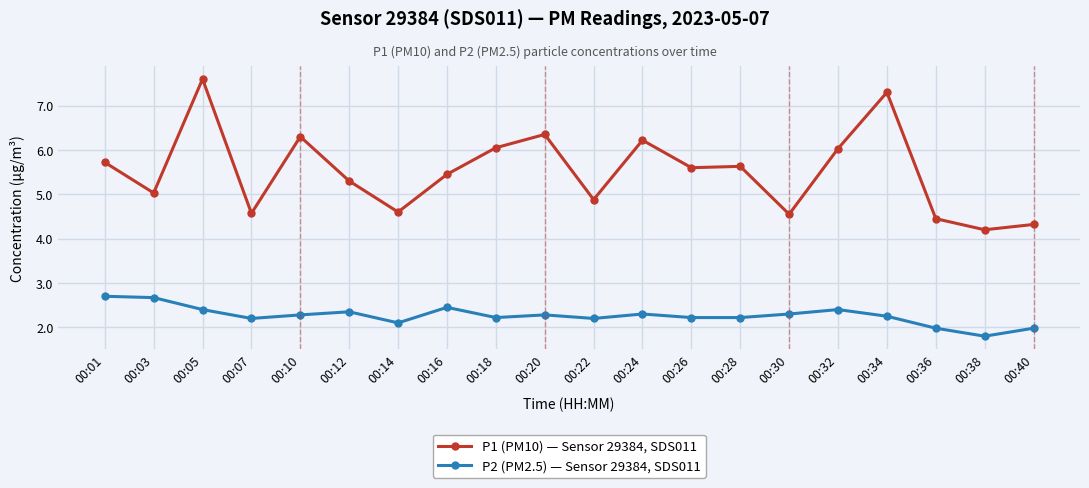

Where is the first local maximum for P1 (PM10) — Sensor 29384, SDS011?

00:05